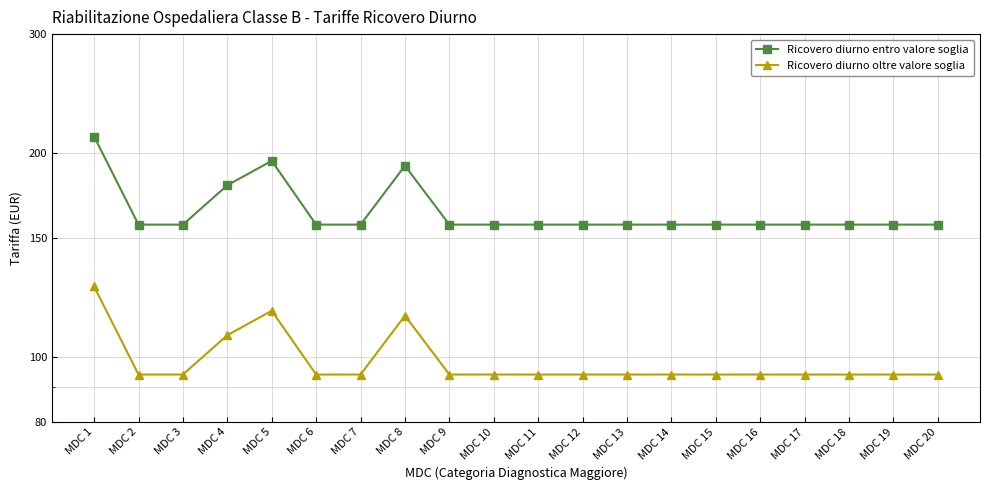

What is the difference between the Ricovero diurno entro valore soglia values at MDC 12 and MDC 5?

38.0